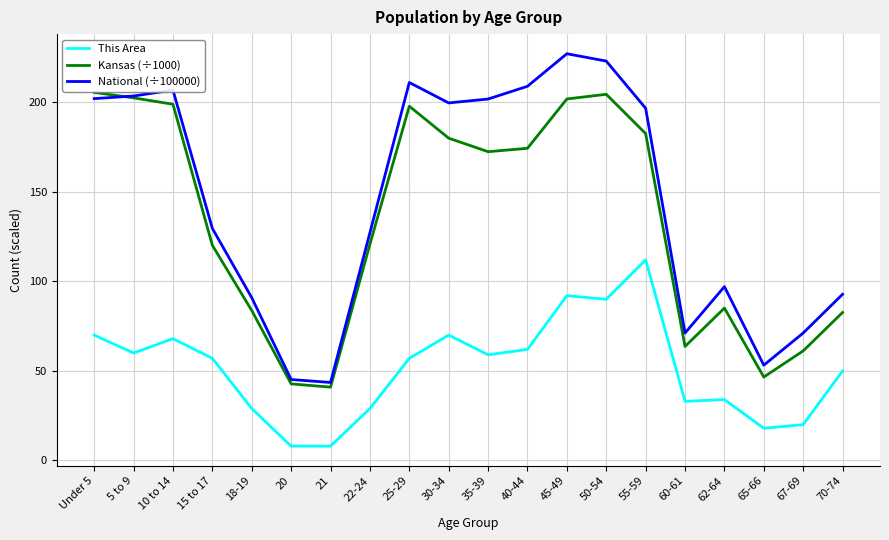

What is the difference between the second highest and minimum values in the National (÷100000) series?

179.4